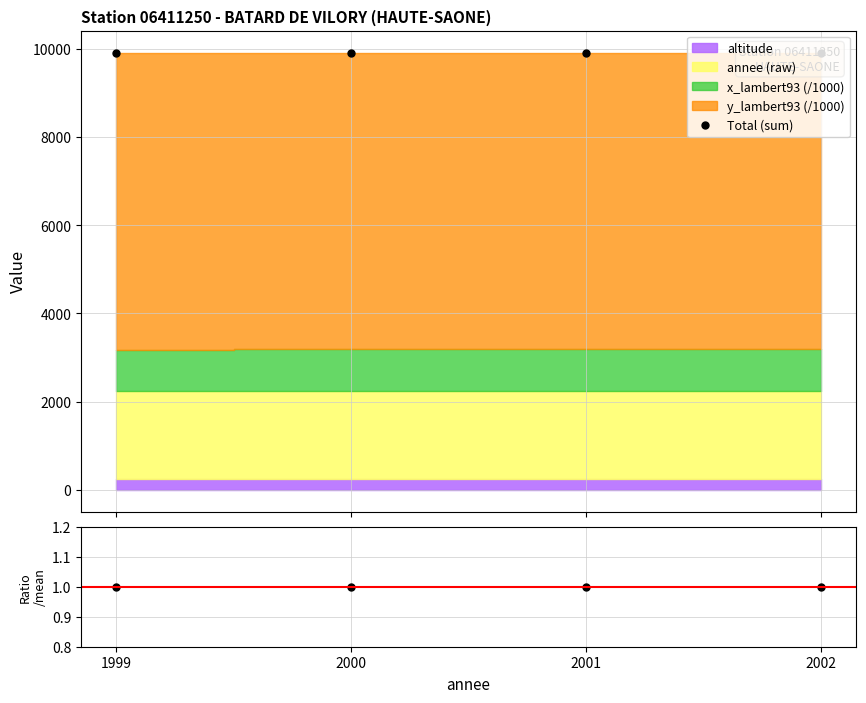

Reading left to right, what are all the values shown in this chart?

Total (sum): 9920.9	9921.9	9922.9	9923.9
ratio: 1.0	1.0	1.0	1.0